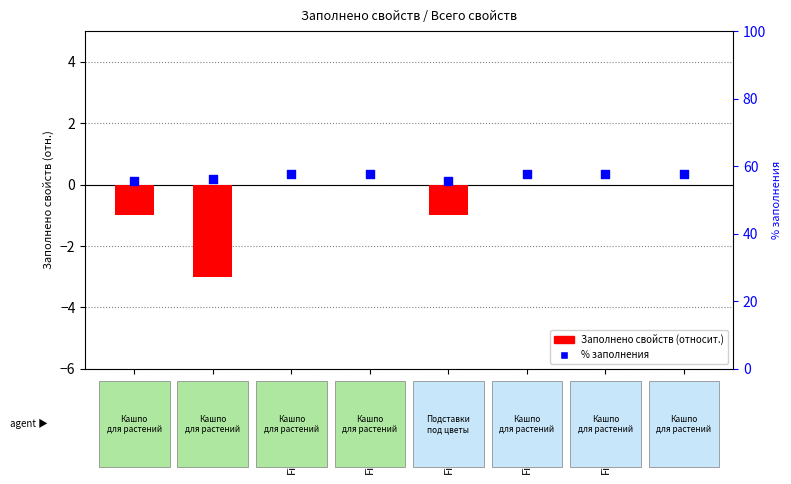

What are all the series names shown in the legend?

Заполнено свойств (относит.), % заполнения от всего